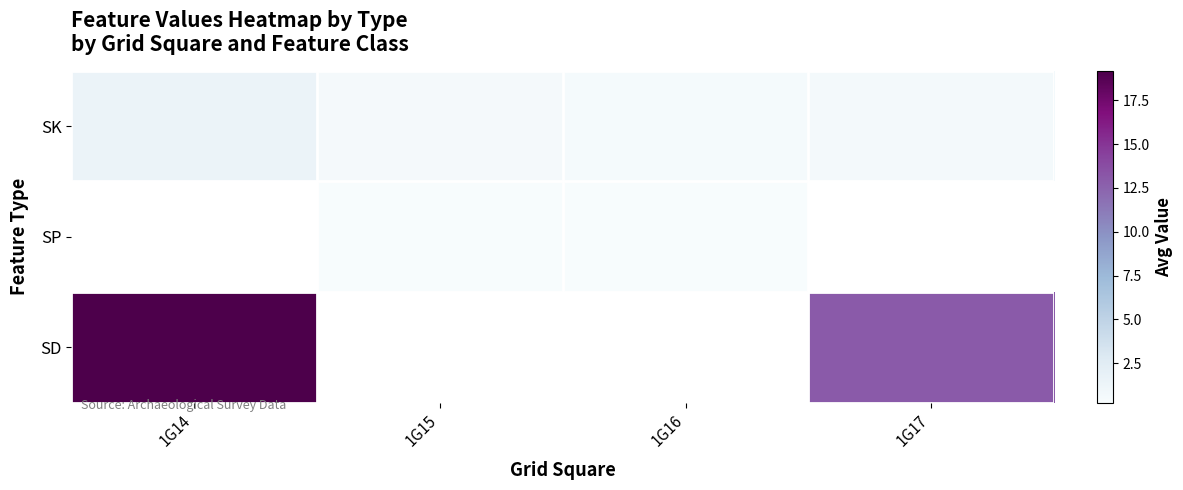

How many positive values does the SD series have?

2